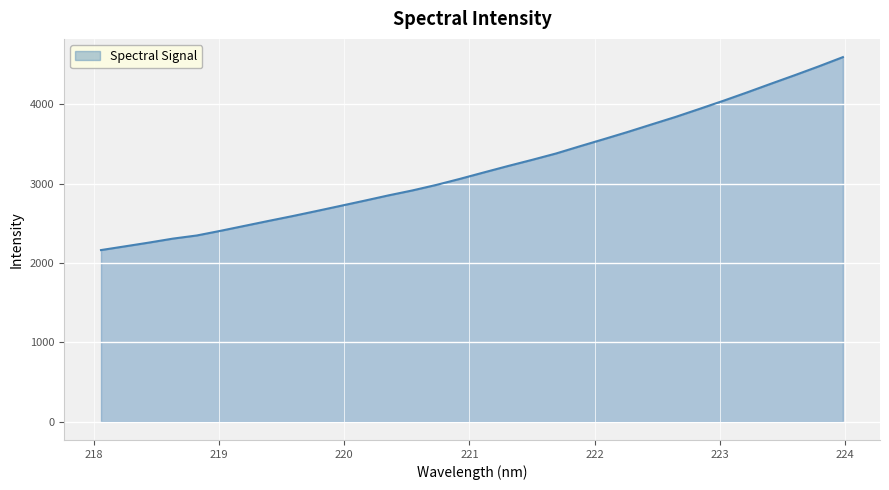

What is the difference between the maximum and minimum values?

2431.6